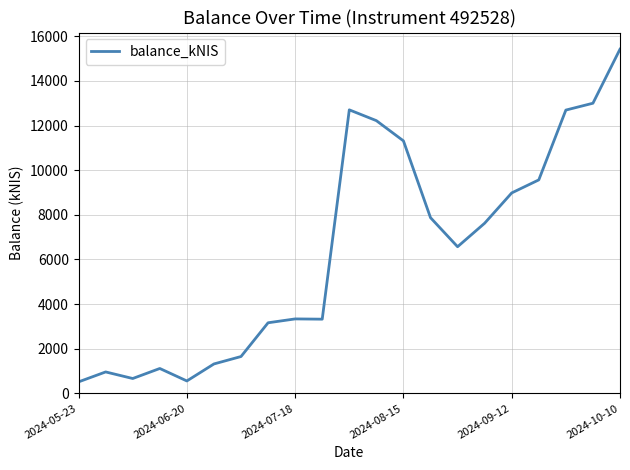

What is the smallest value displayed?

515.8